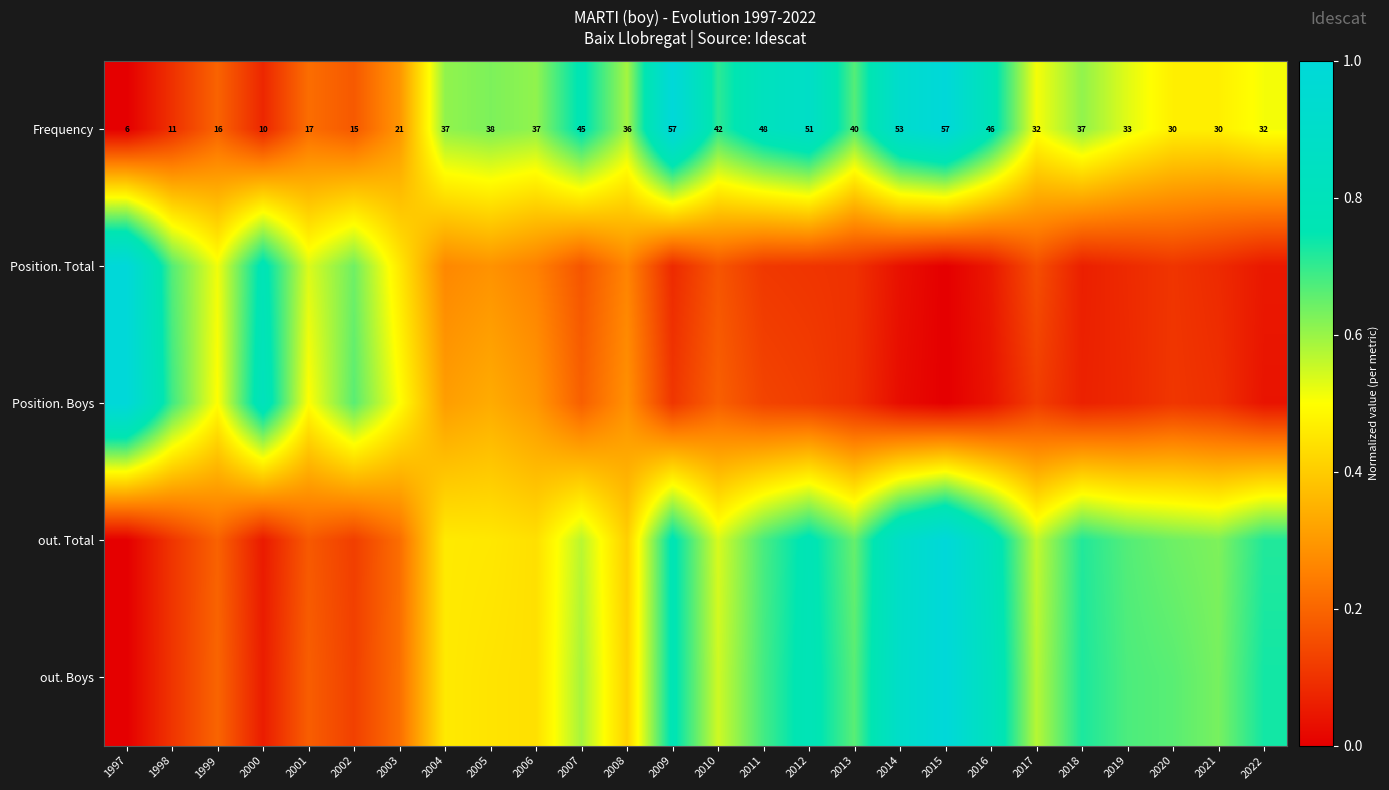

Rank the series at 2006 from highest to lowest value.

Frequency, out. Boys, out. Total, Position. Boys, Position. Total